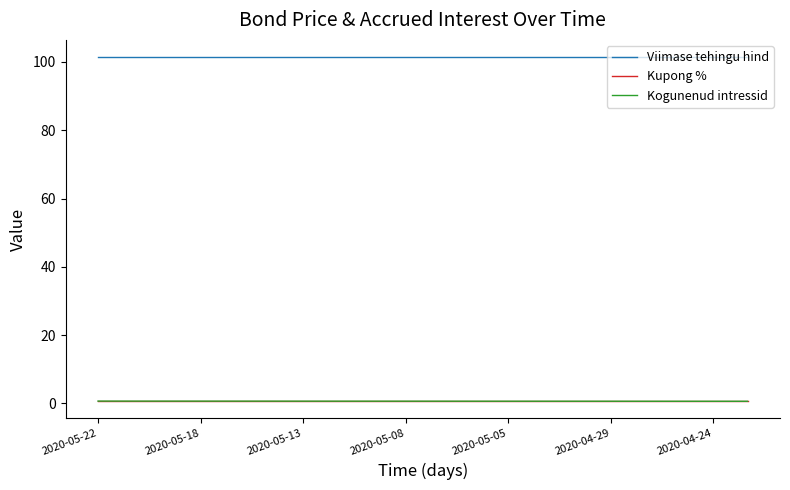

True or false: Viimase tehingu hind and Kogunenud intressid cross at least once.

False